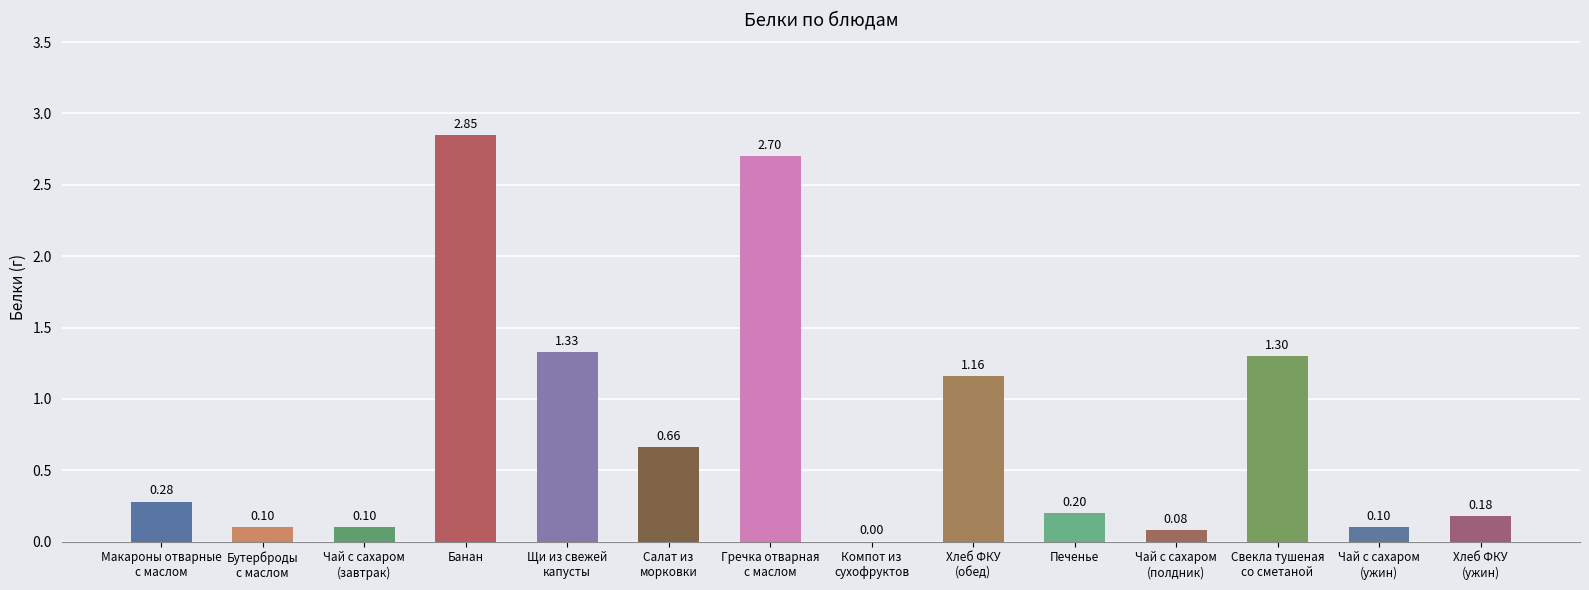

What is the sum of all values?

11.0